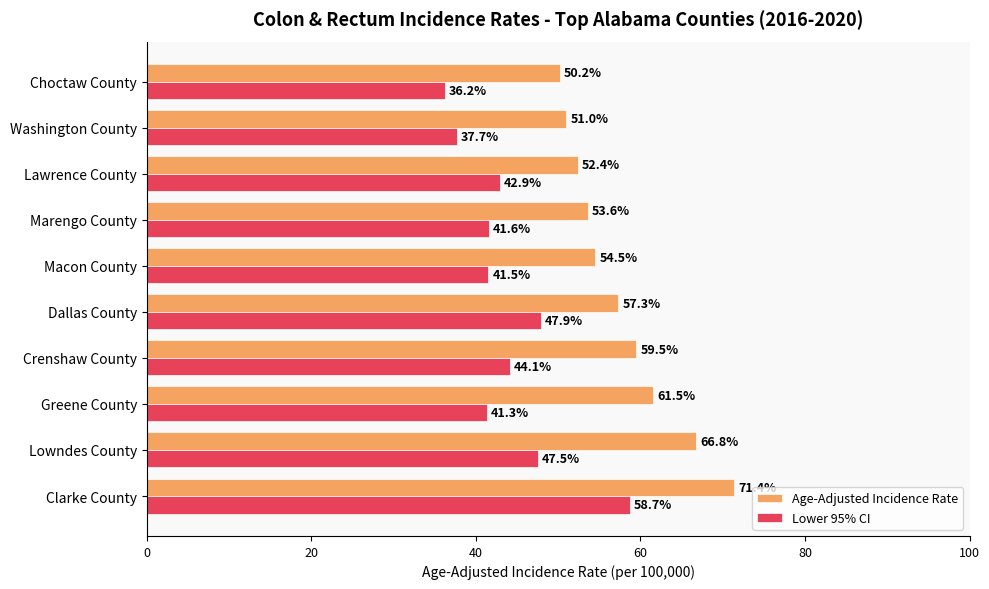

List the series in order of their overall mean, highest first.

Age-Adjusted Incidence Rate, Lower 95% CI